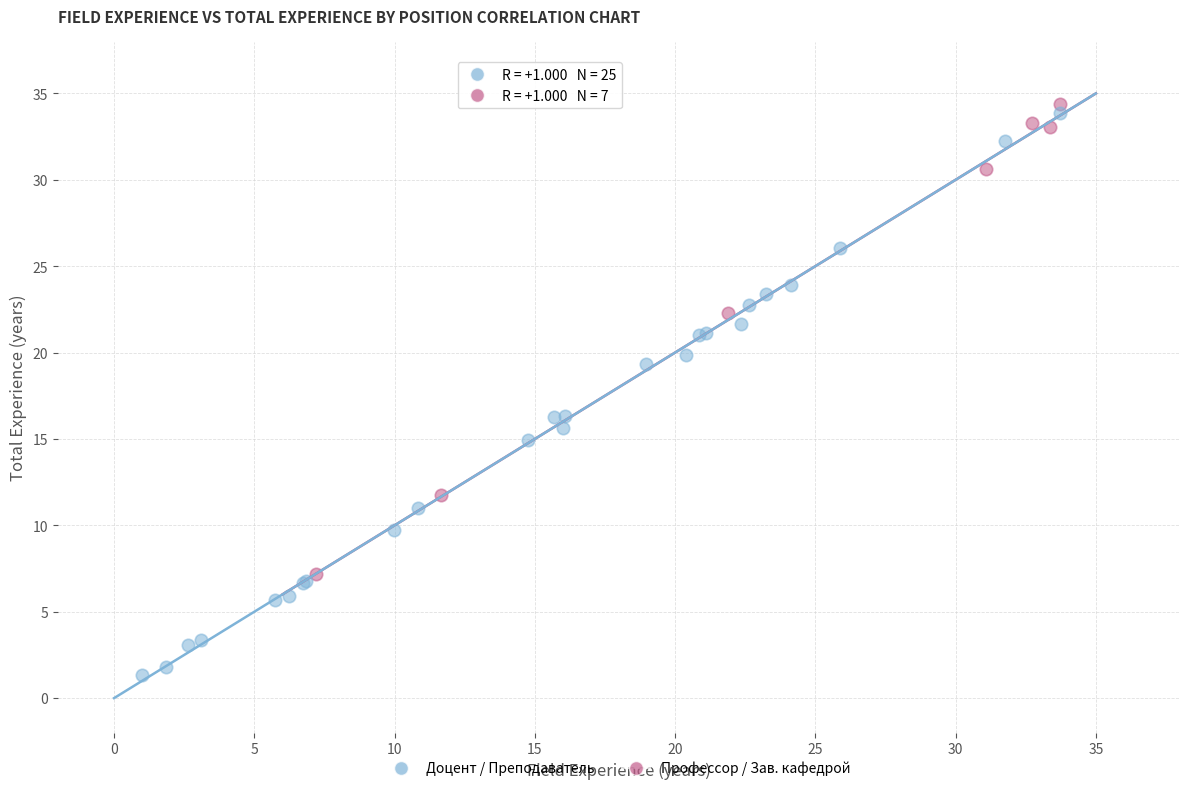

What are all the series names shown in the legend?

Доцент / Преподаватель, Профессор / Зав. кафедрой